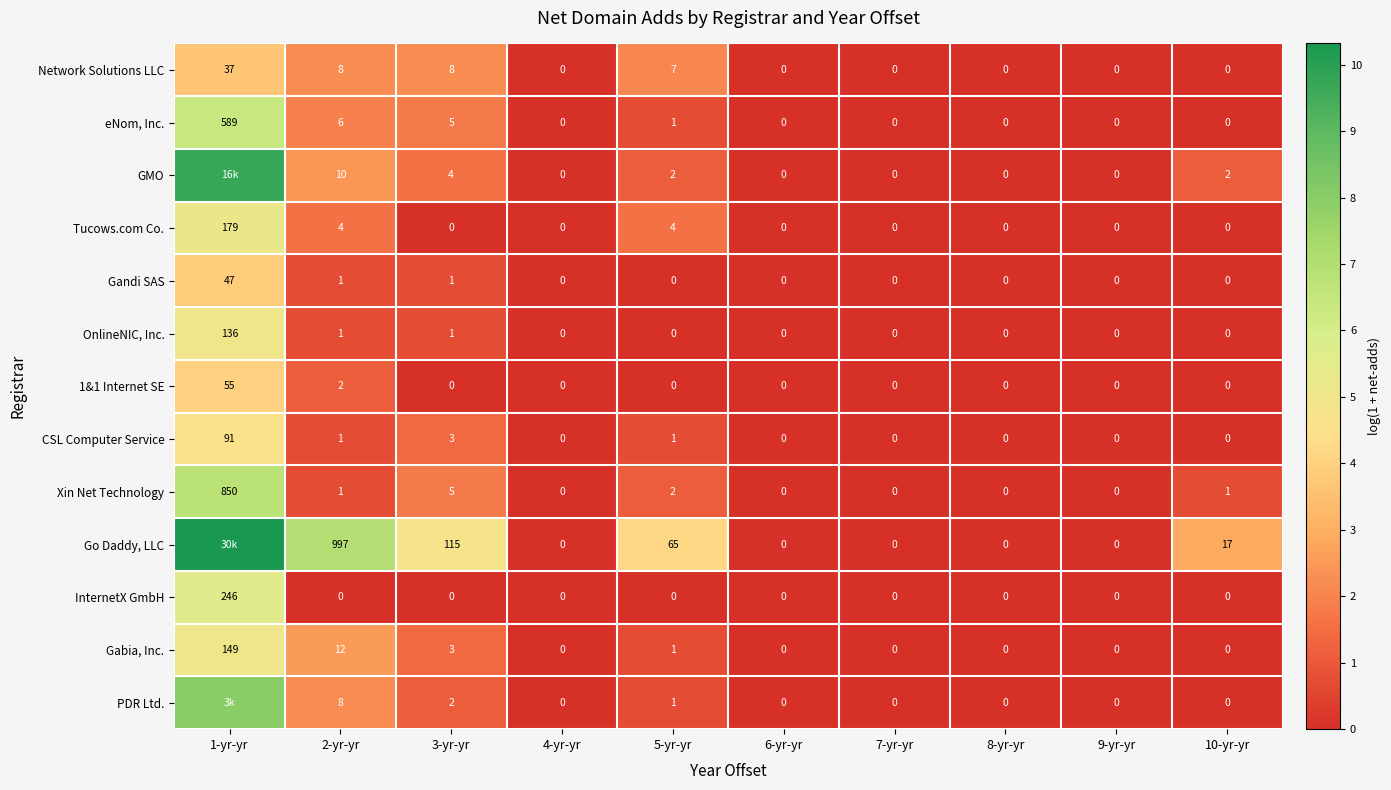

Between 3-yr-yr and 8-yr-yr, which series saw the biggest shift?

Go Daddy, LLC